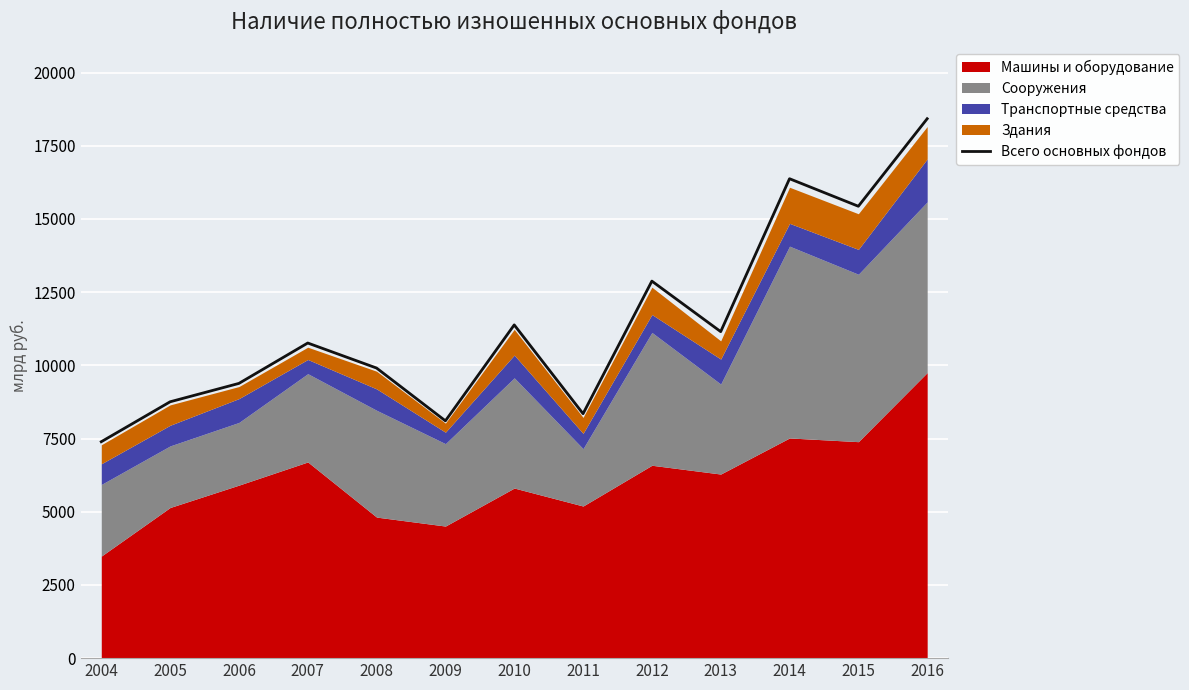

True or false: the data shows 9907 at 2008.

True